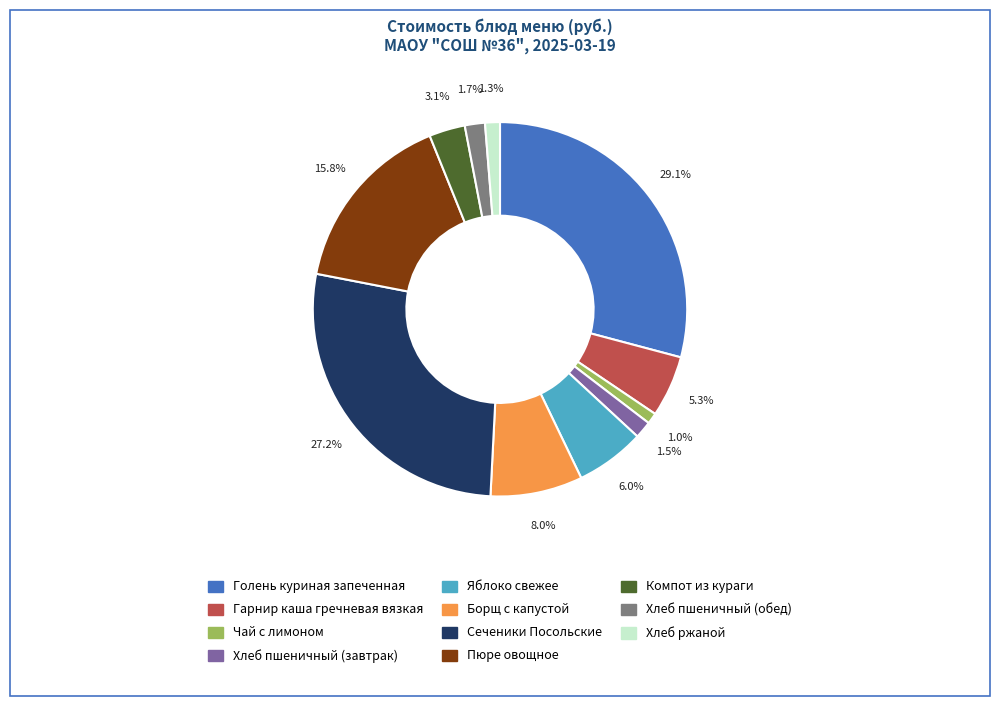

To the nearest percent, what percentage of the pie is Чай с лимоном?

1%